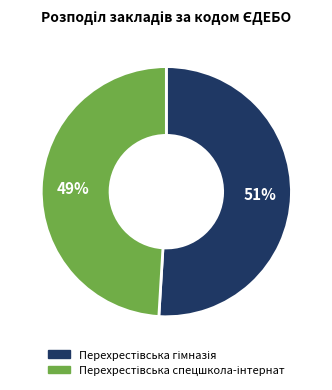

To the nearest percent, what is the difference between the largest and smallest slice percentages?

2%